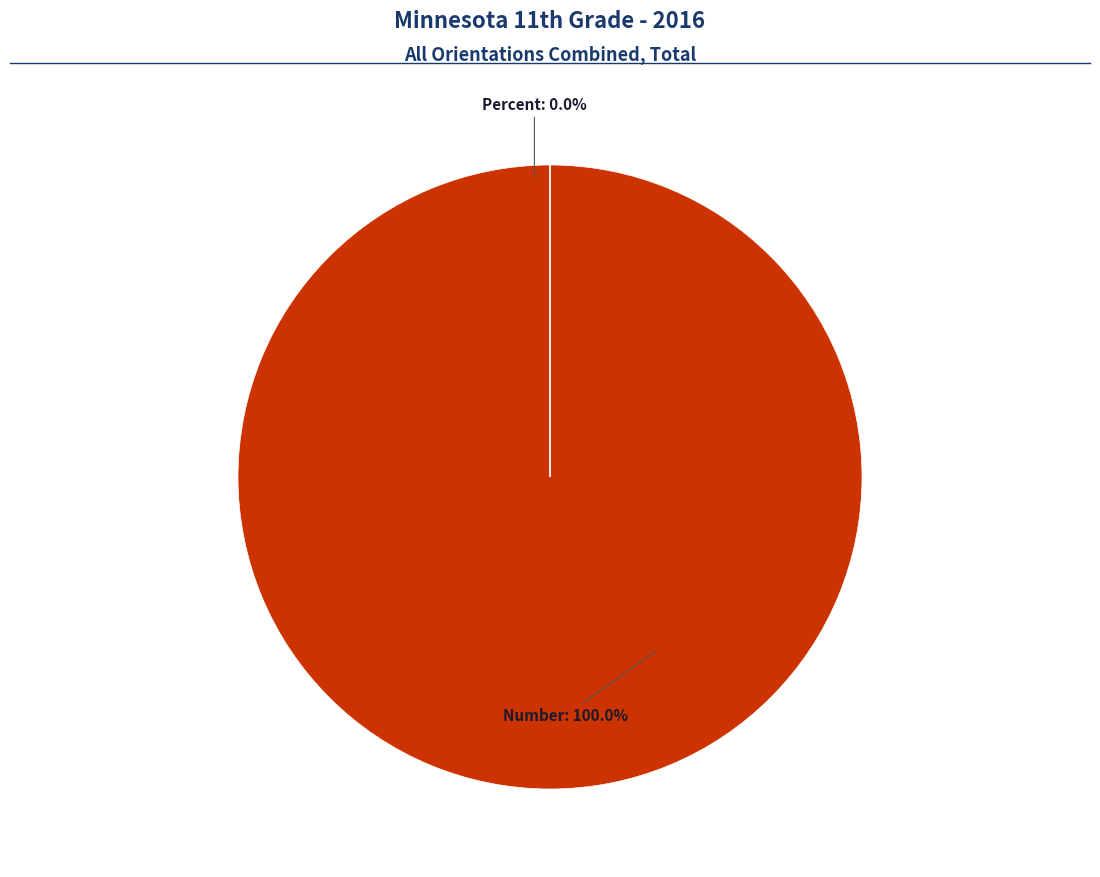

Which has a higher value, Percent or Number?

Number